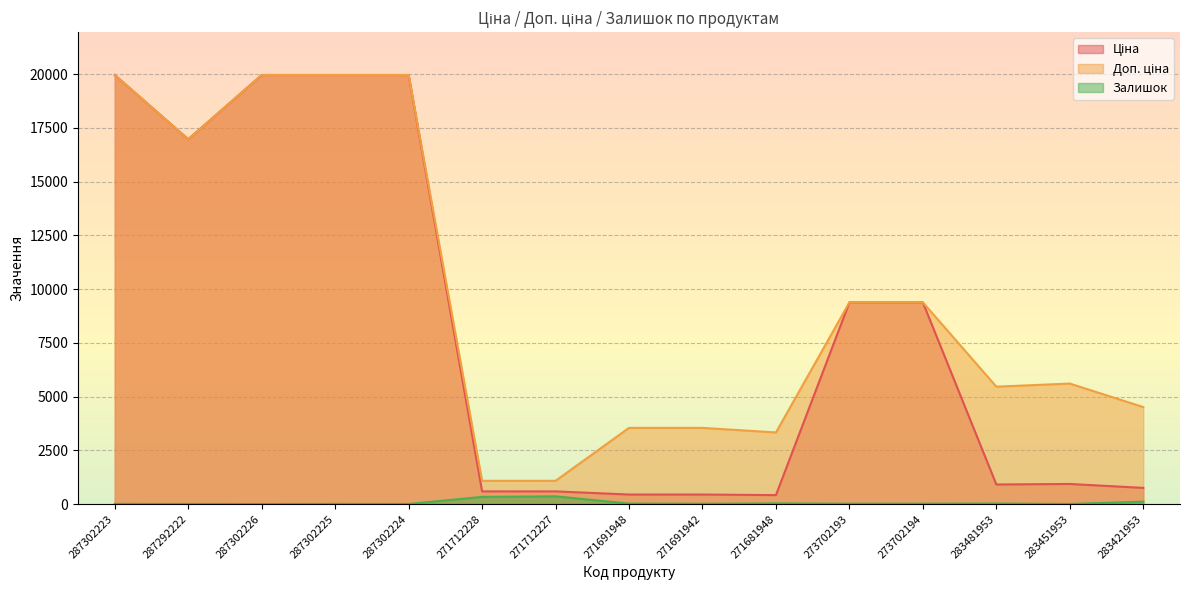

What is the spread (max minus min) of values at 273702193?

9368.0